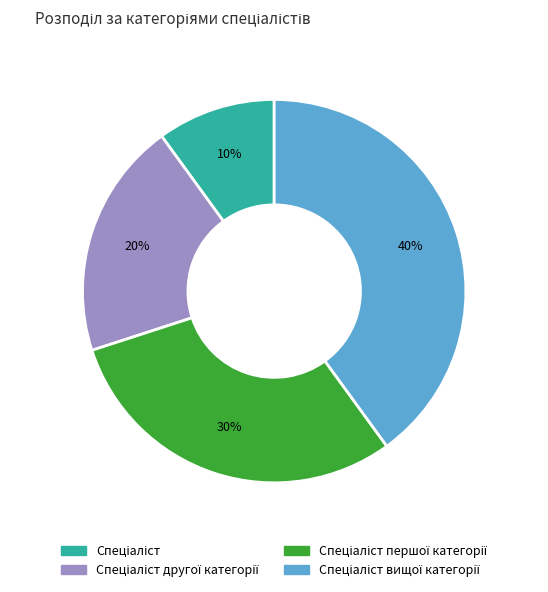

To the nearest percent, what is the difference between the largest and smallest slice percentages?

30%